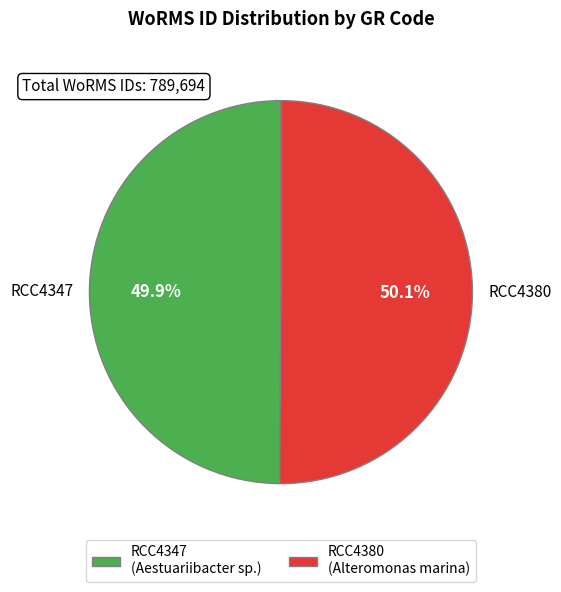

Approximately how many times larger is the value at RCC4380 compared to RCC4347?

1.0